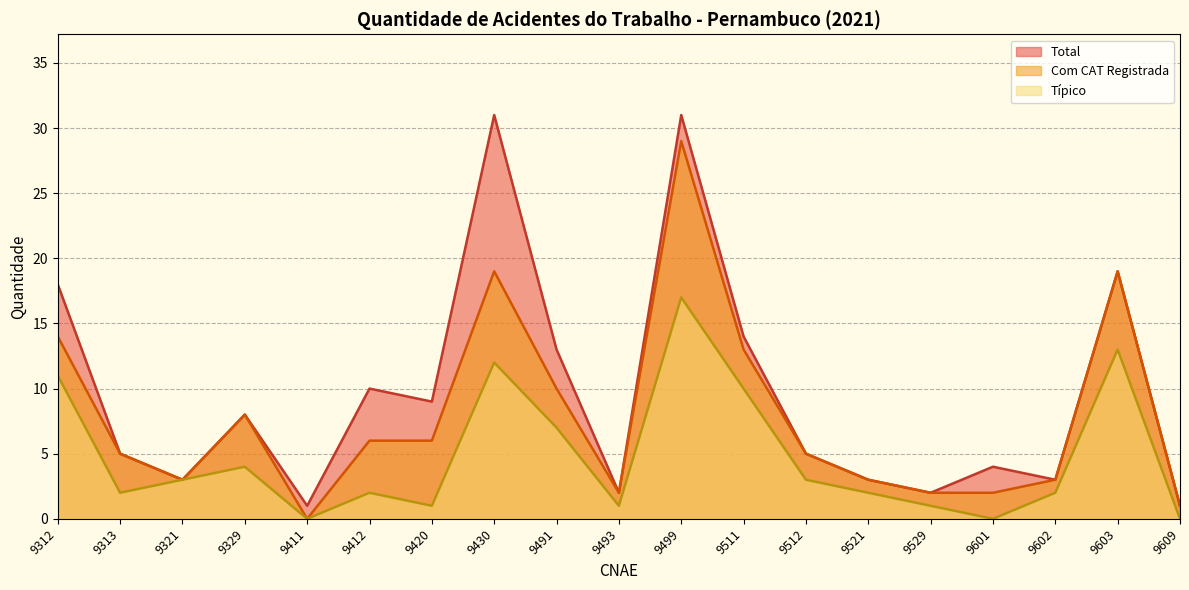

The value of Tipico at 9529 is 1. True or false?

False